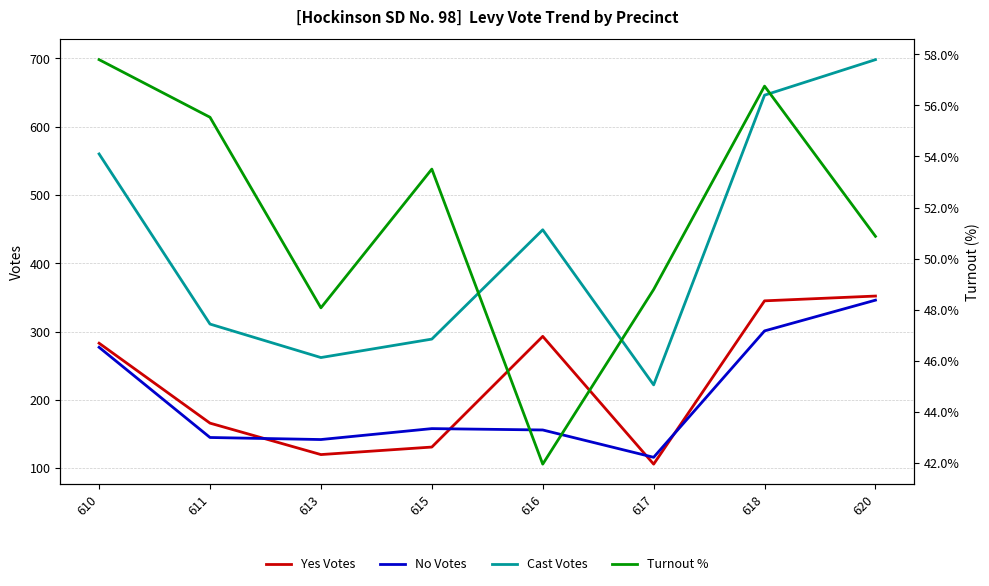

The value of Yes Votes at 611 is 92.7. True or false?

False